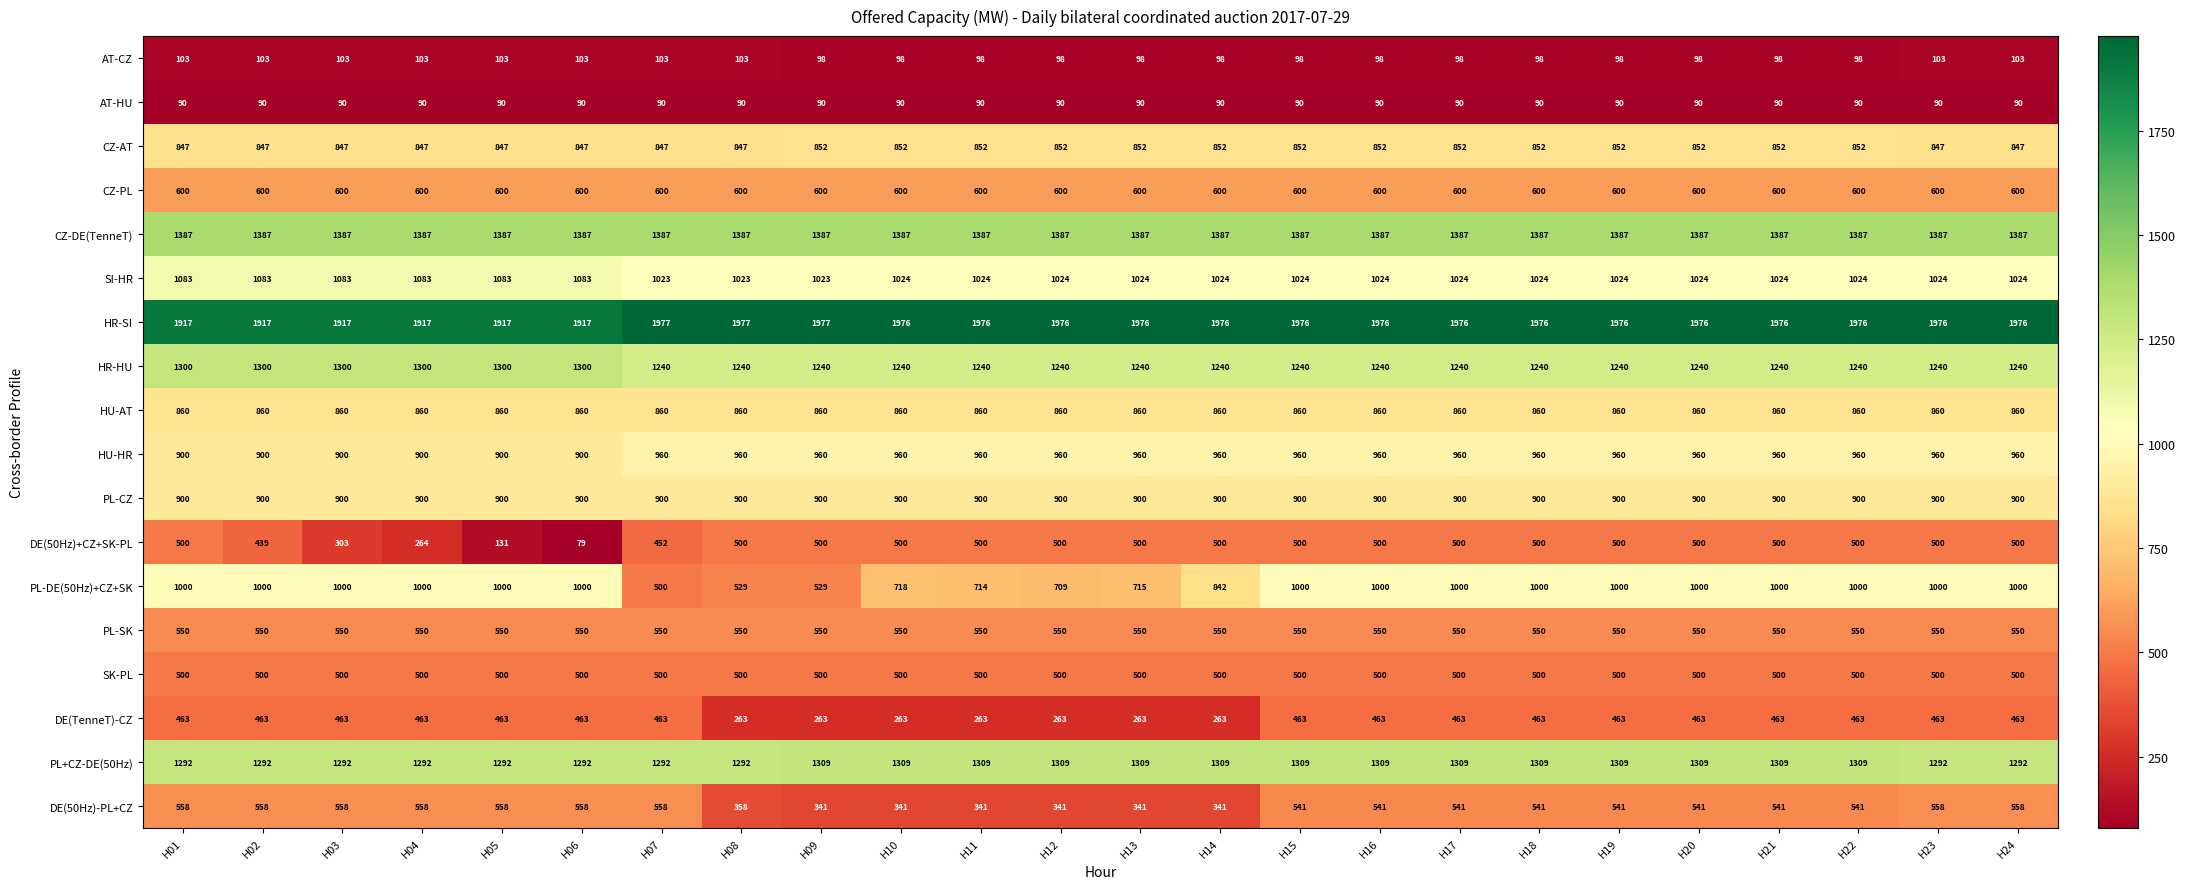

What is the spread (max minus min) of values at H21?

1886